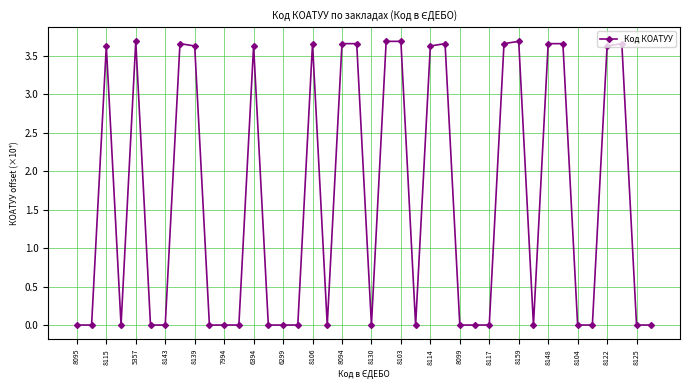

What is the difference between the maximum and minimum values?

3.7